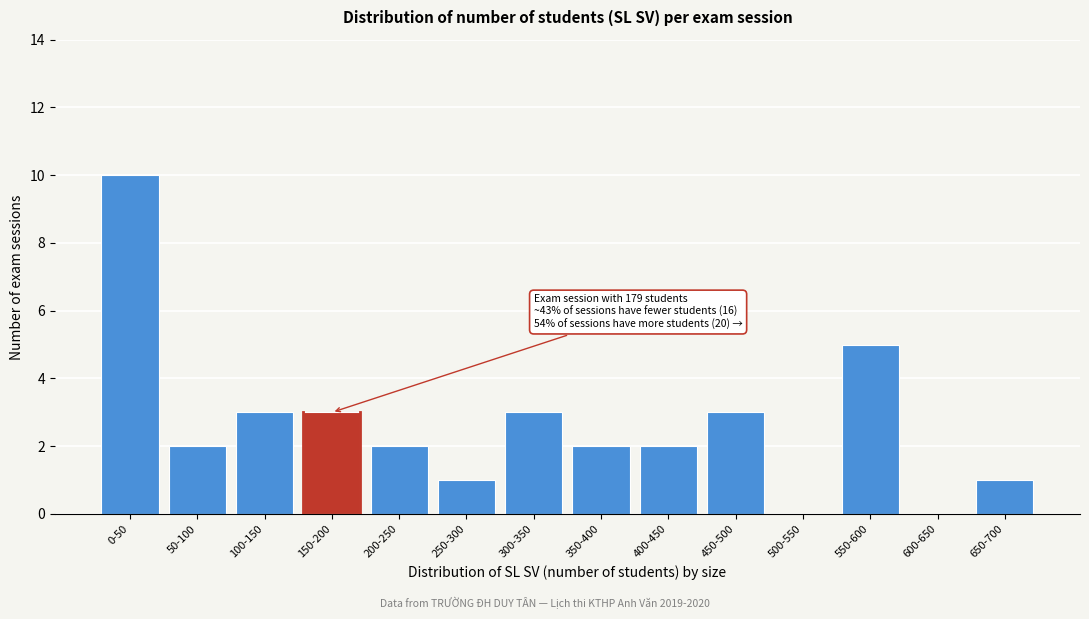

Reading left to right, what are all the values shown in this chart?

0-50=10	50-100=2	100-150=3	150-200=3	200-250=2	250-300=1	300-350=3	350-400=2	400-450=2	450-500=3	500-550=0	550-600=5	600-650=0	650-700=1